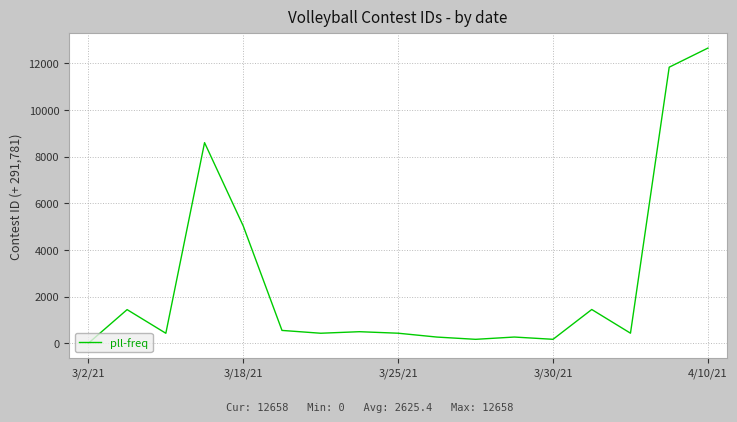

What is the greatest value displayed?

12658